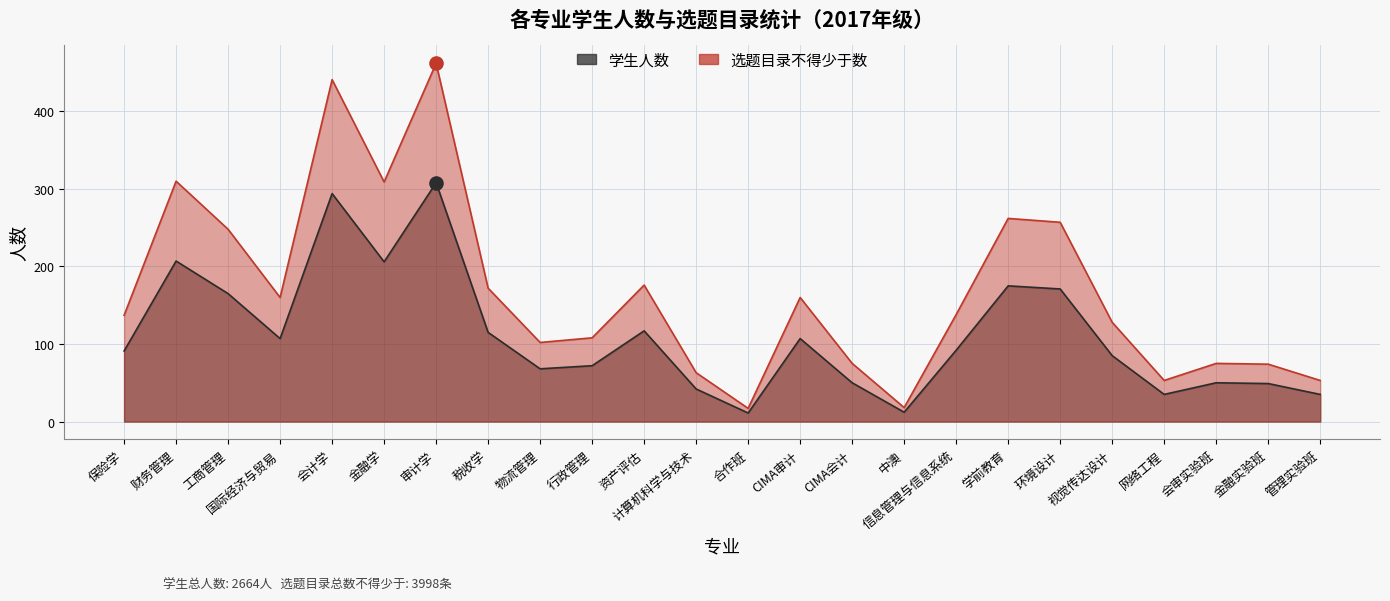

At how many categories does at least one series exceed 333?

2